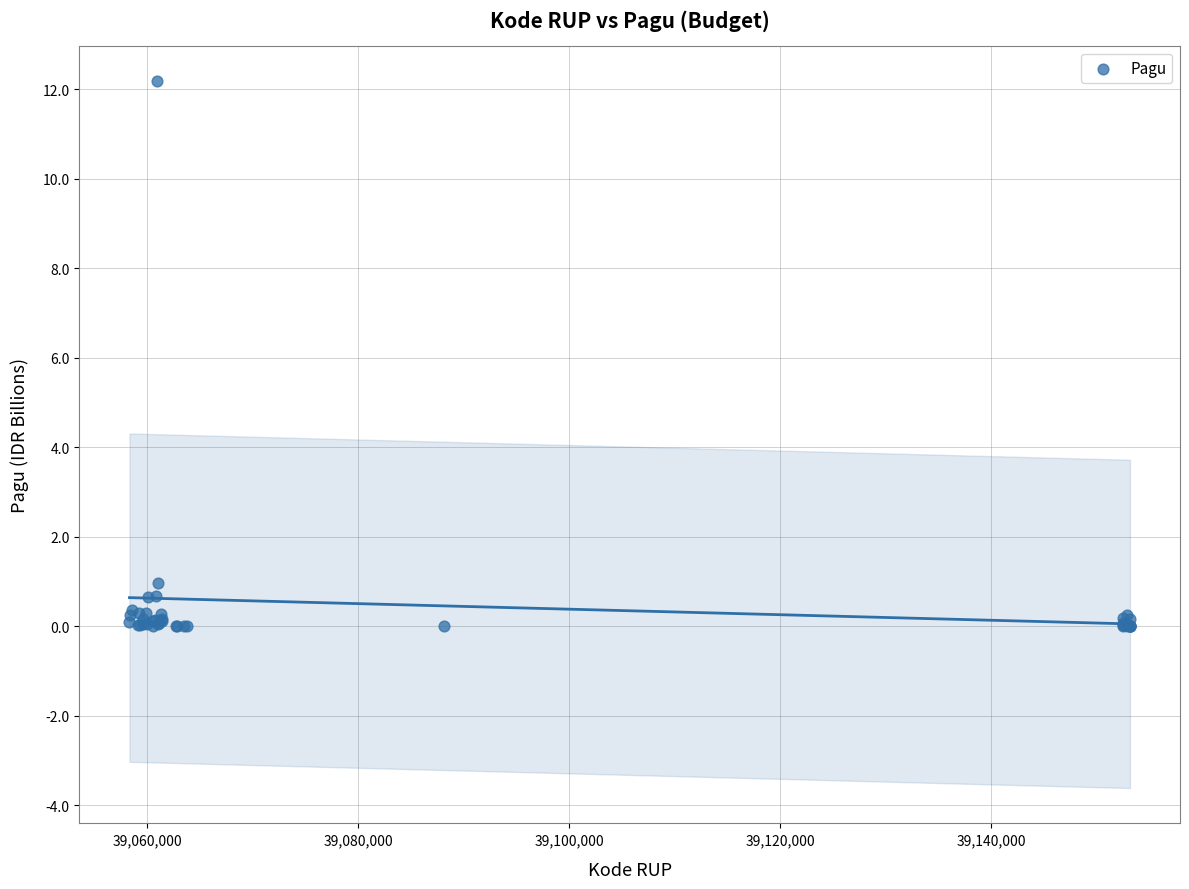

What Y value in the scatter plot is closest to 6?

1.0